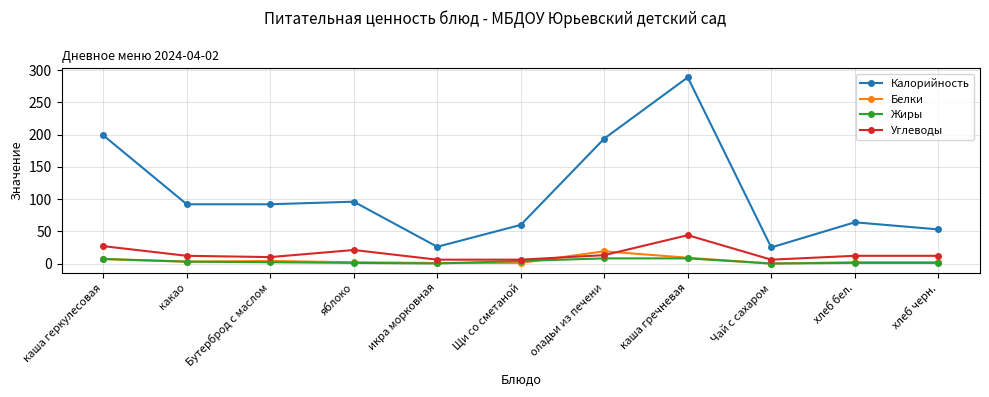

In Белки, how many points are lower than both neighbors (excluding endpoints)?

3